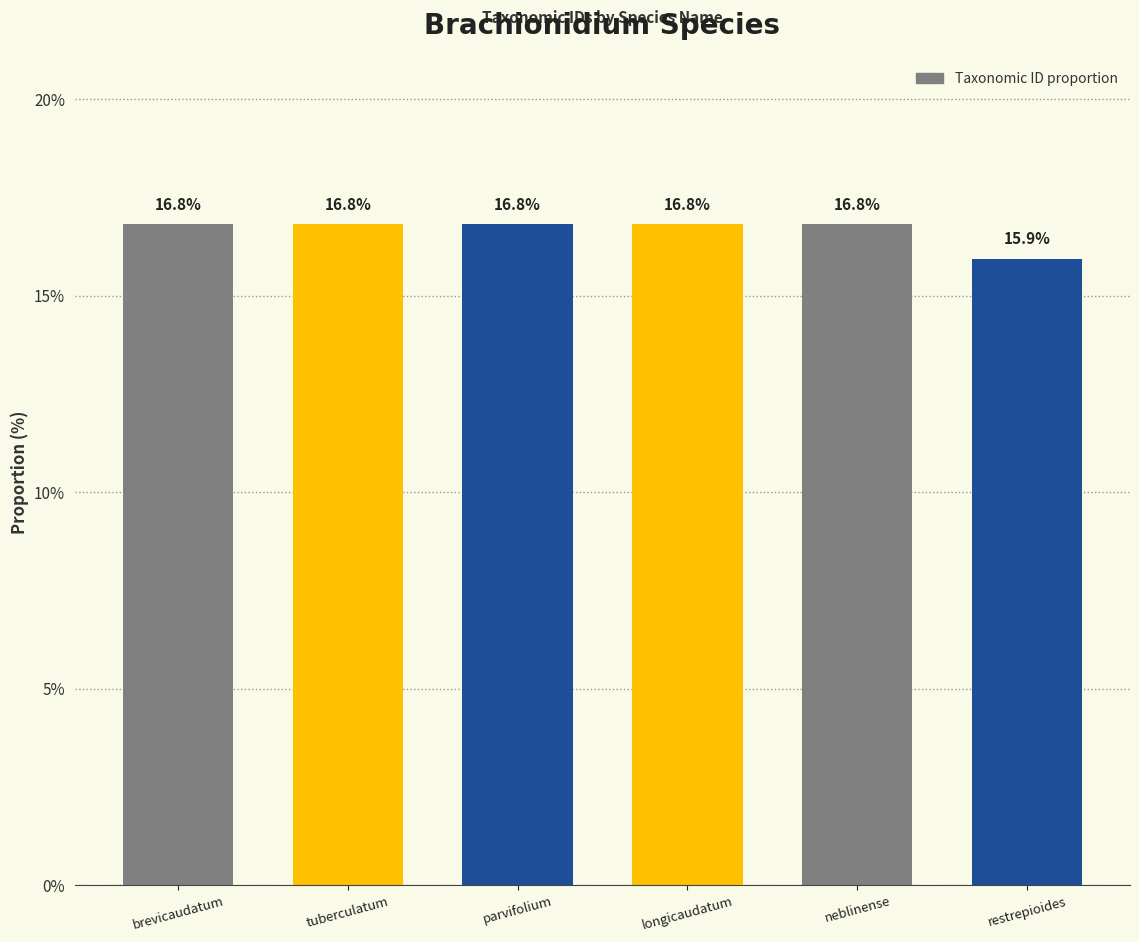

What is the ratio of the value at restrepioides to the value at tuberculatum?

0.9